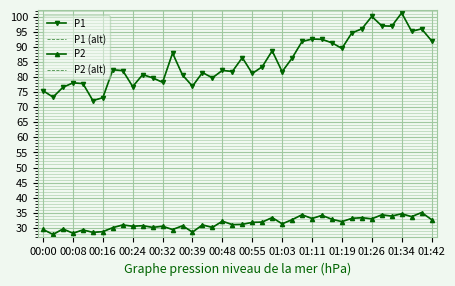

What is the label of the 4th point from the left?

00:08